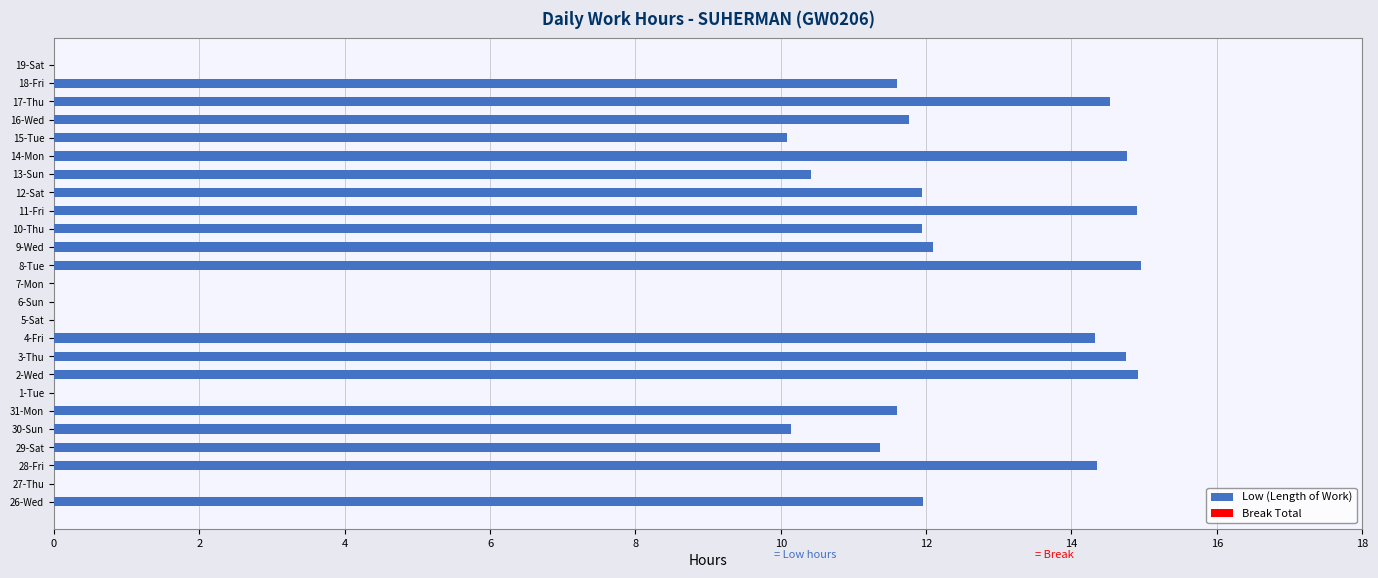

Are the bars grouped side by side (vs. stacked)?

No